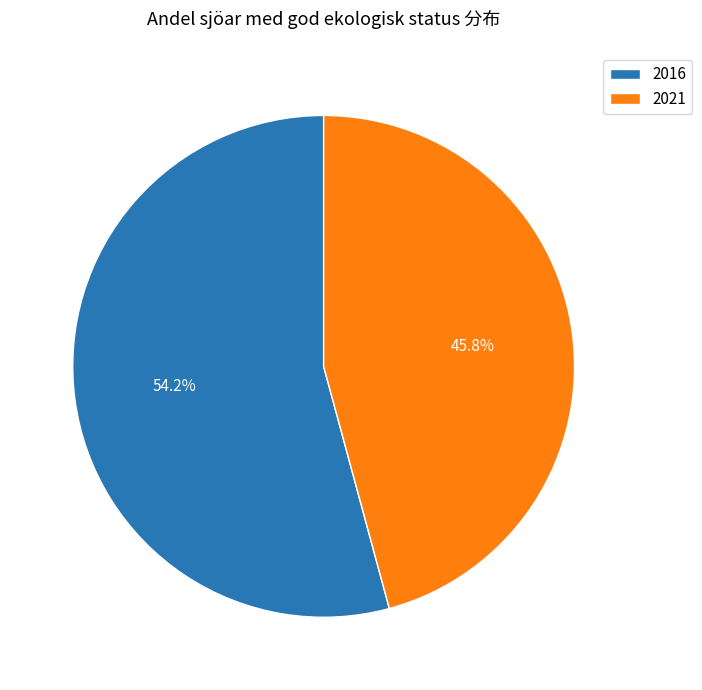

To the nearest percent, what is the average slice percentage?

50%